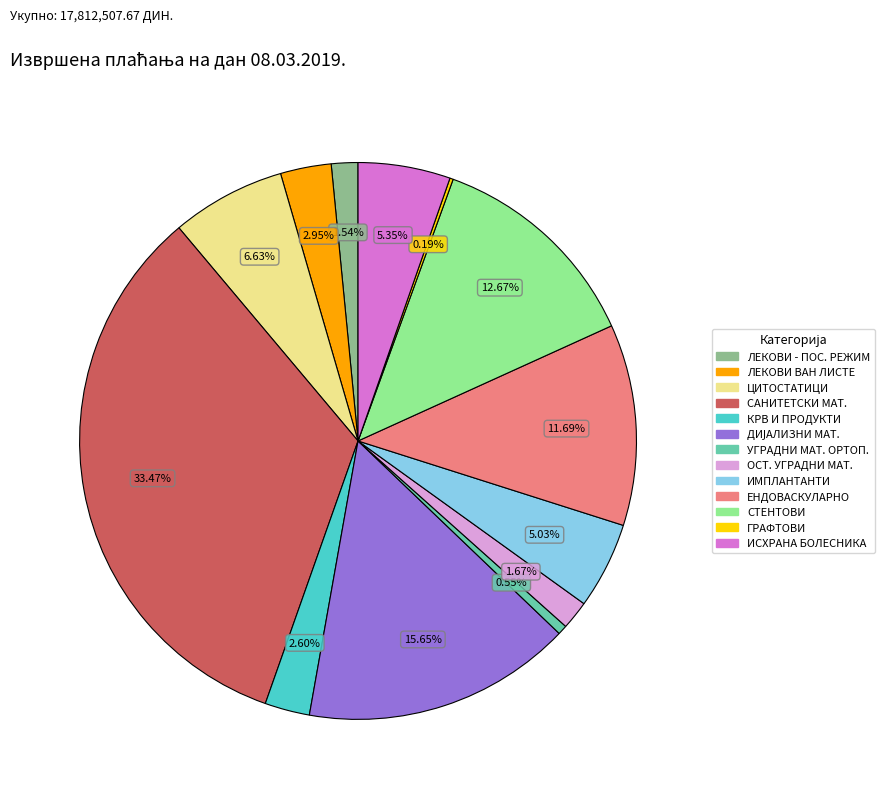

Is there a majority slice in this chart?

No